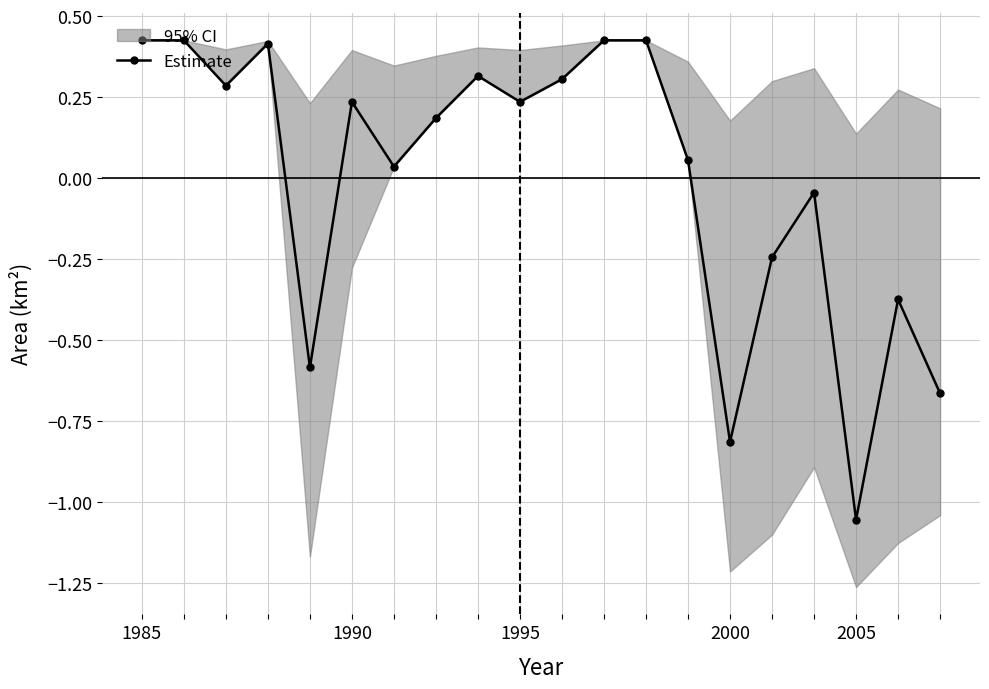

Where does the data first go above 0?

1985